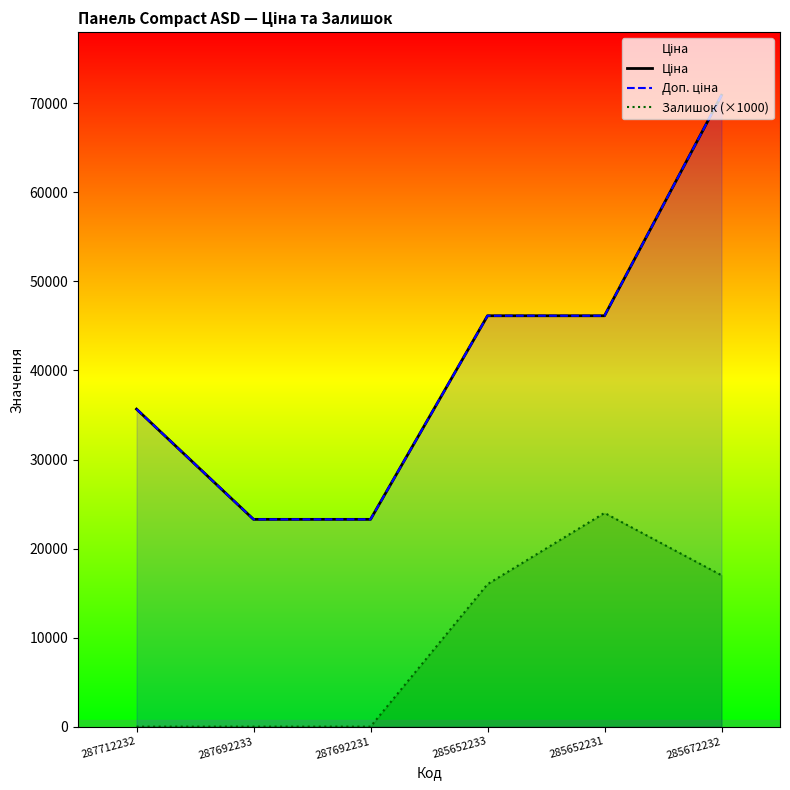

At which category is the sum across all series the highest?

285672232